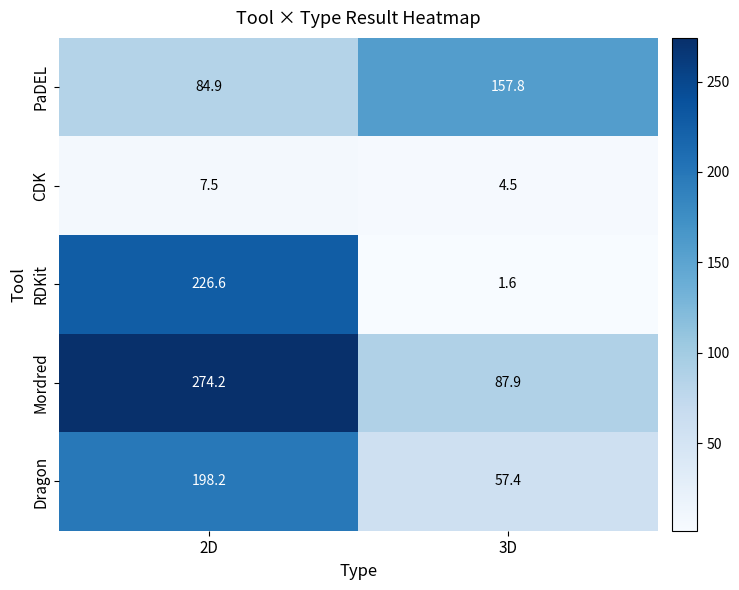

Between 2D and 3D, which series saw the biggest shift?

RDKit